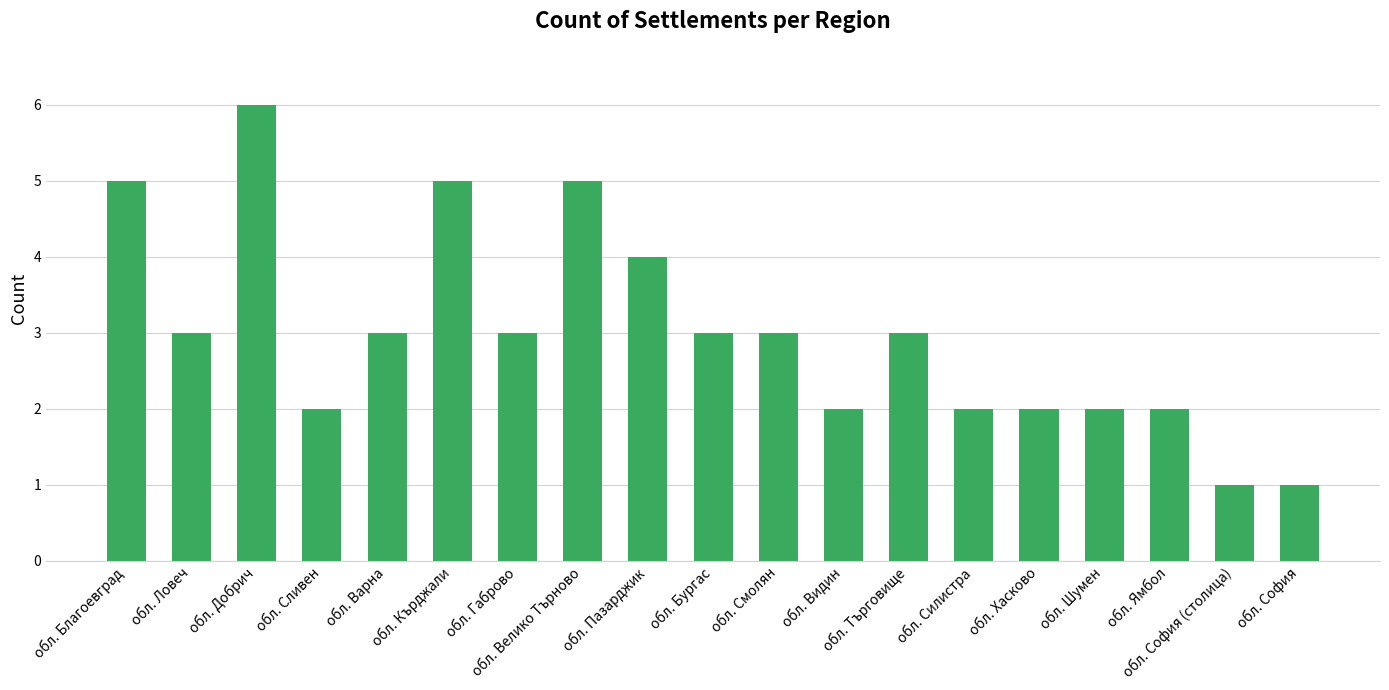

What is the change in value from обл. Благоевград to обл. Варна?

-2